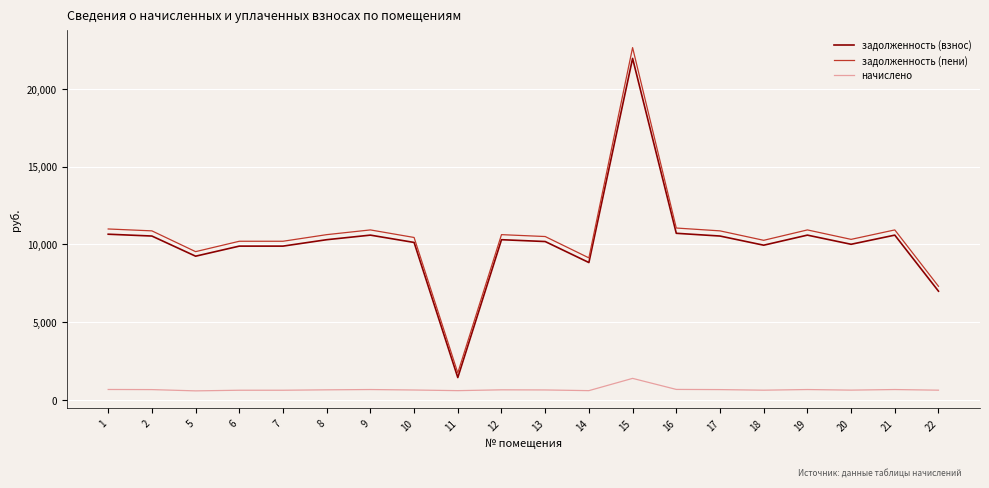

What is the spread (max minus min) of values at 19?

10266.5